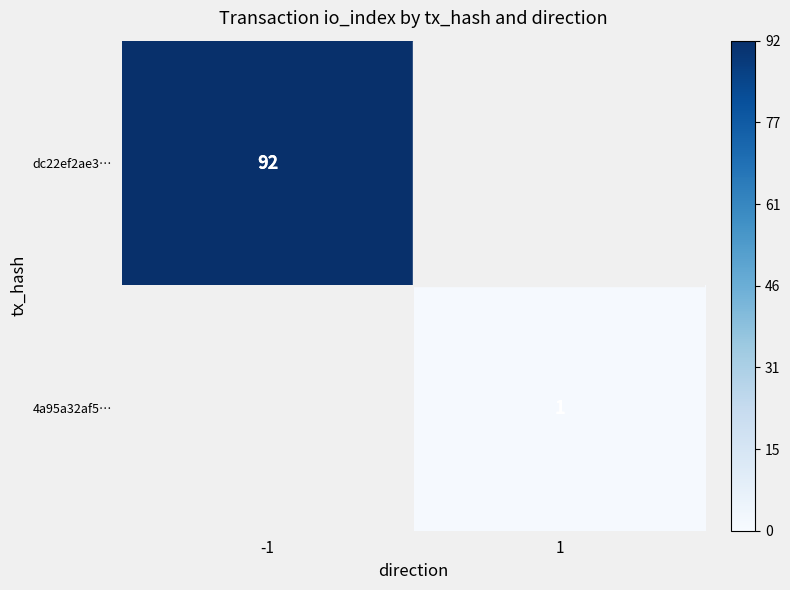

What is the approximate value of 4a95a32af5… at 1?

1.0